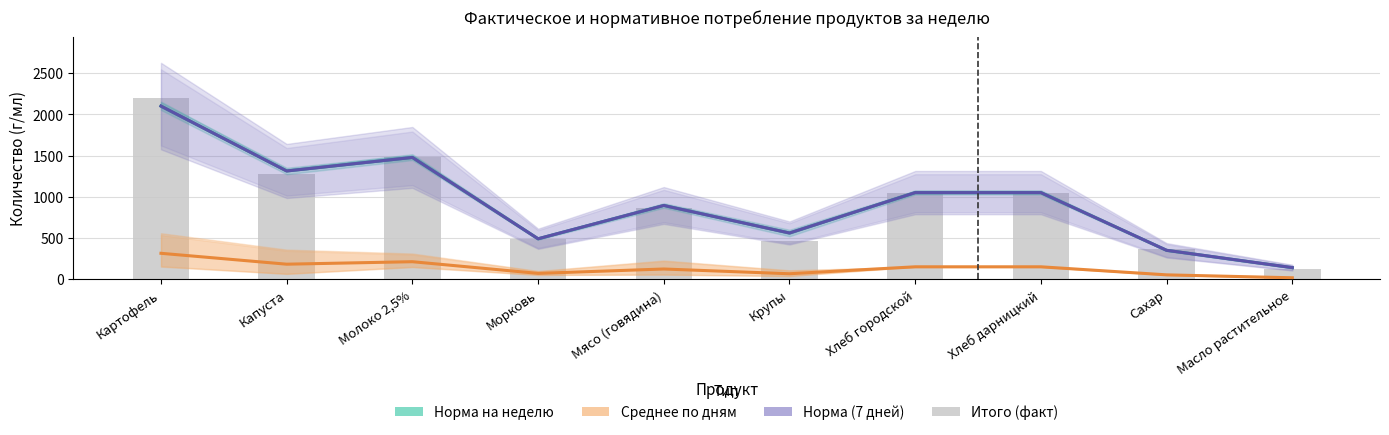

Reading left to right, transcribe all the data shown in this chart.

Норма на неделю: Картофель=2100.0	Капуста=1312.5	Молоко 2,5%=1477.0	Морковь=490.0	Мясо (говядина)=893.9	Крупы=560.0	Хлеб городской=1050.0	Хлеб дарницкий=1050.0	Сахар=350.0	Масло растительное=140.0
Среднее по дням: Картофель=313.9	Капуста=181.7	Молоко 2,5%=211.9	Морковь=70.1	Мясо (говядина)=123.3	Крупы=65.7	Хлеб городской=150.0	Хлеб дарницкий=150.0	Сахар=52.3	Масло растительное=16.9
Норма (7 дней): Картофель=2100.0	Капуста=1312.5	Молоко 2,5%=1477.0	Морковь=490.0	Мясо (говядина)=893.9	Крупы=560.0	Хлеб городской=1050.0	Хлеб дарницкий=1050.0	Сахар=350.0	Масло растительное=140.0
Итого (факт): Картофель=2197.0	Капуста=1272.0	Молоко 2,5%=1483.0	Морковь=491.0	Мясо (говядина)=863.0	Крупы=460.0	Хлеб городской=1050.0	Хлеб дарницкий=1050.0	Сахар=366.0	Масло растительное=118.0